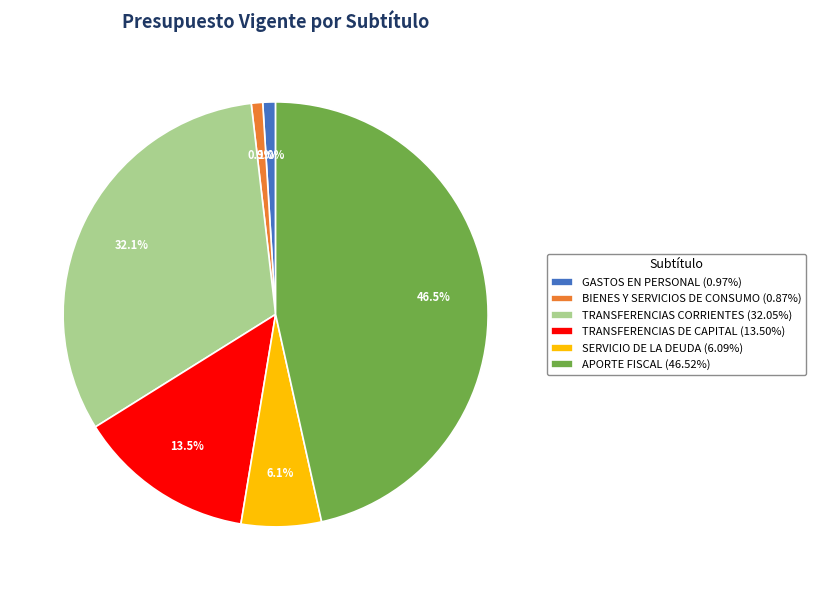

To the nearest percent, what is the difference between the largest and smallest slice percentages?

46%